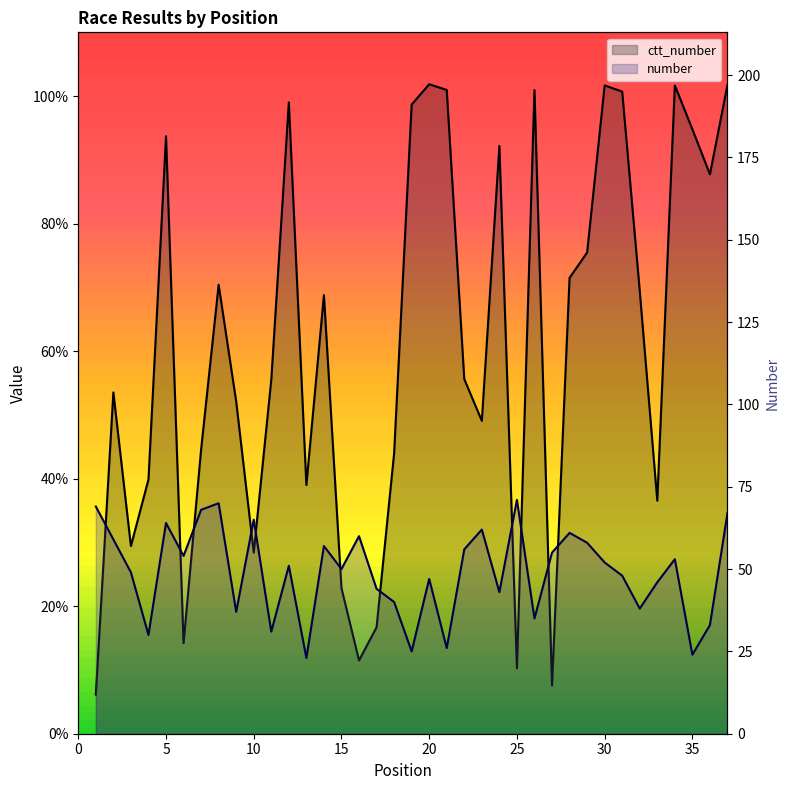

True or false: ctt_number and number cross at least once.

False